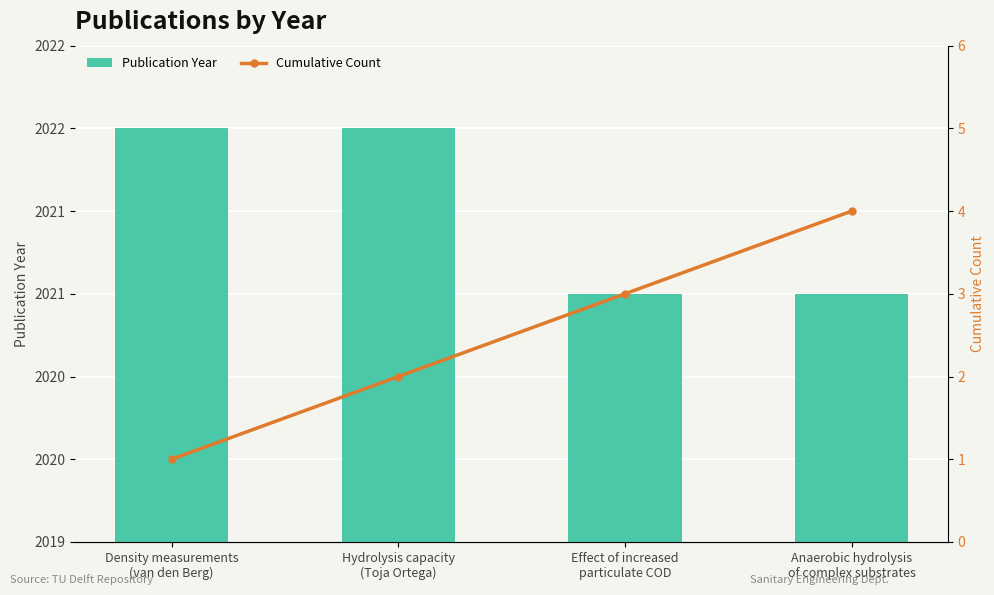

At Density measurements
(van den Berg), list the series in order from smallest to largest.

Cumulative Count, Publication Year